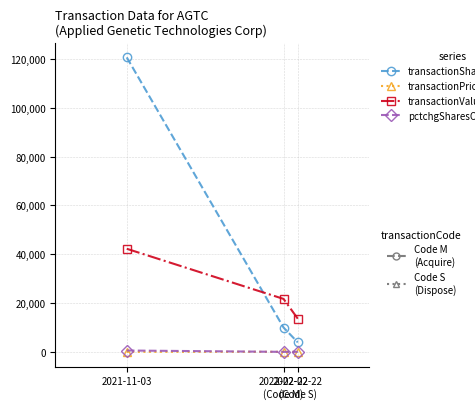

What is the greatest value displayed?

120686.0